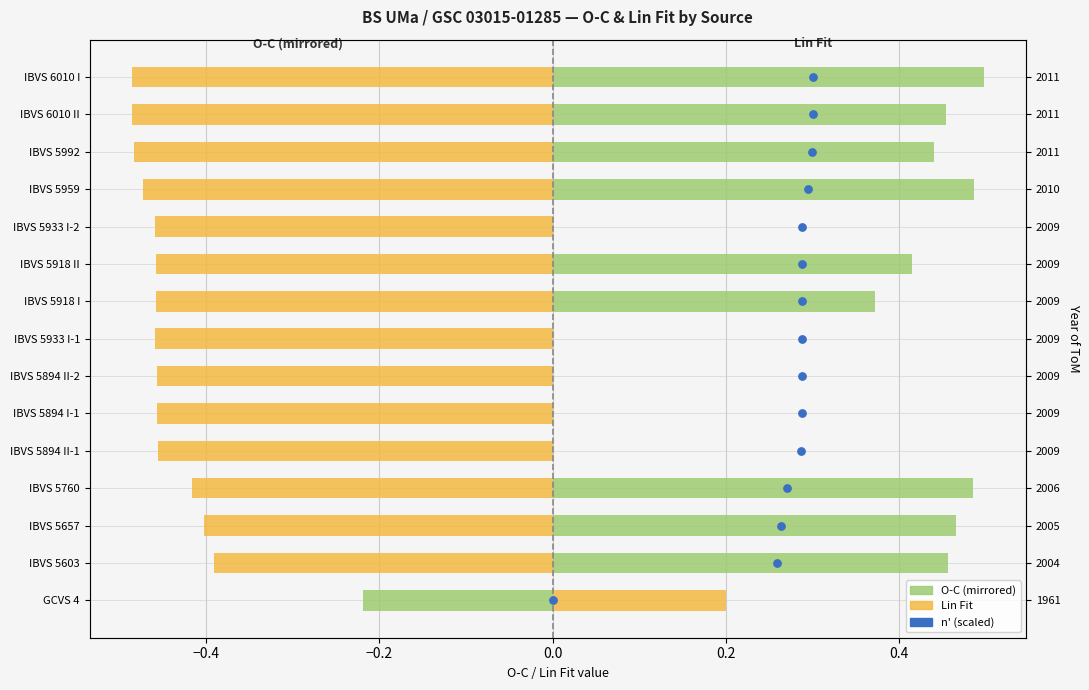

Which series contains the highest Y value?

n' (scaled)